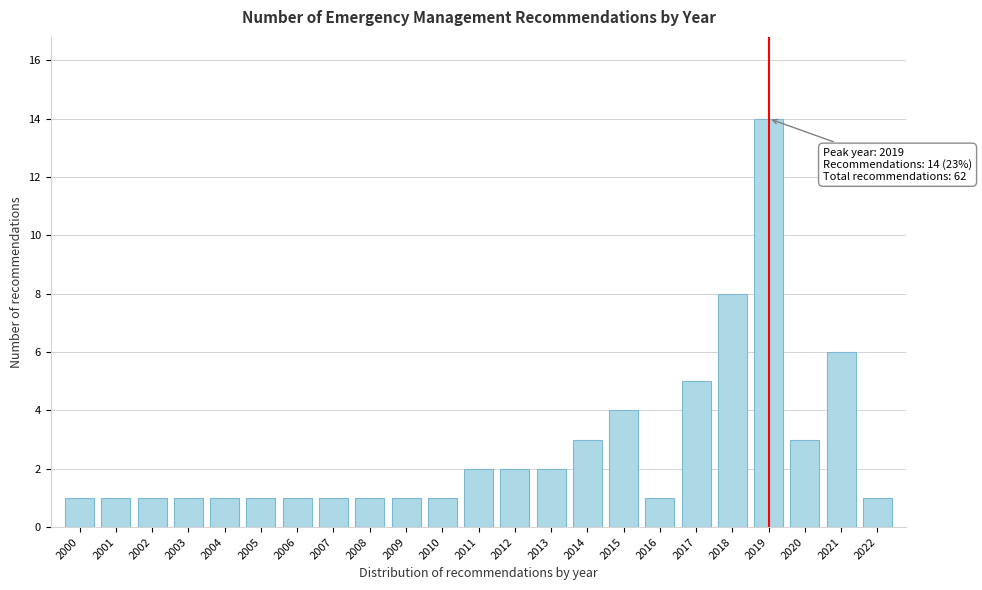

Reading left to right, what are all the values shown in this chart?

1	1	1	1	1	1	1	1	1	1	1	2	2	2	3	4	1	5	8	14	3	6	1